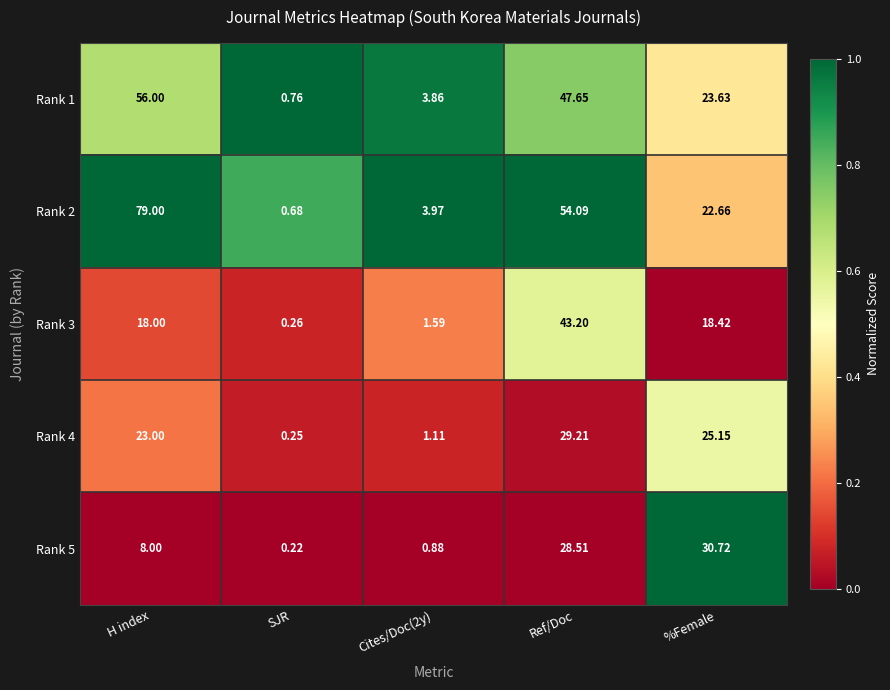

At H index, list the series in order from largest to smallest.

Rank 2, Rank 1, Rank 4, Rank 3, Rank 5